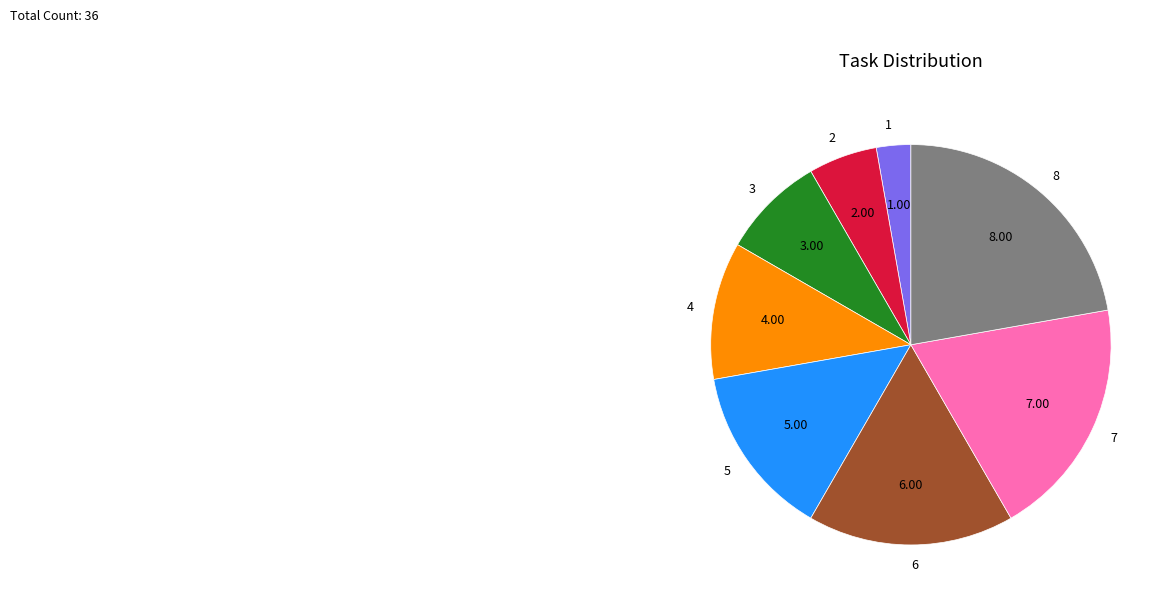

What is the smallest slice in the pie chart?

1